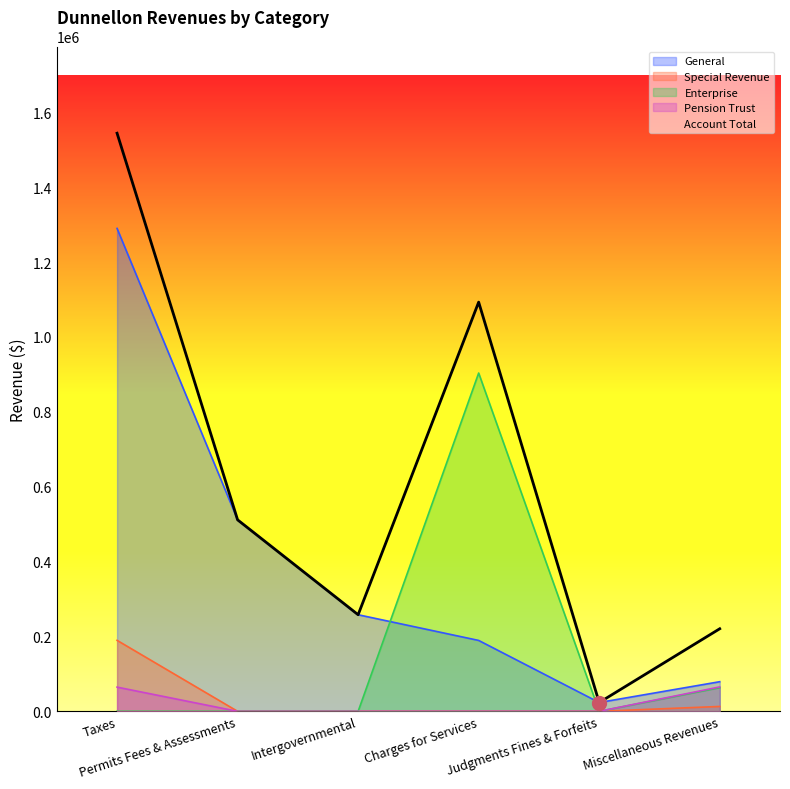

Which series has the largest total across all categories?

Account Total